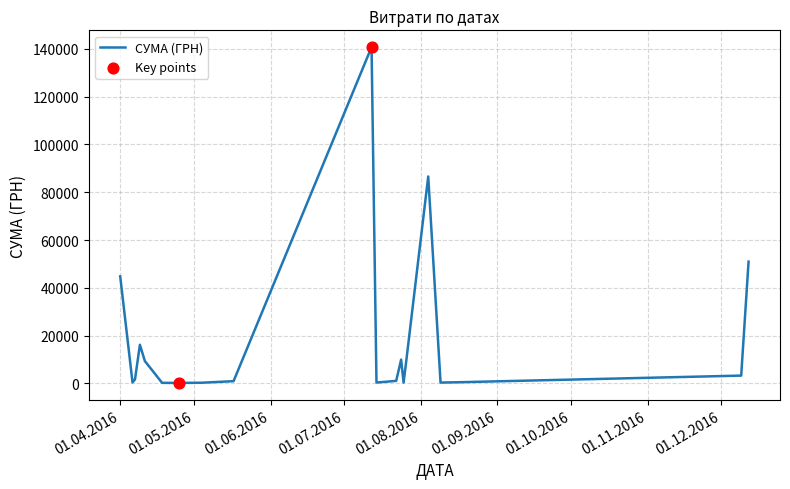

What is the maximum value shown in the chart?

140706.2